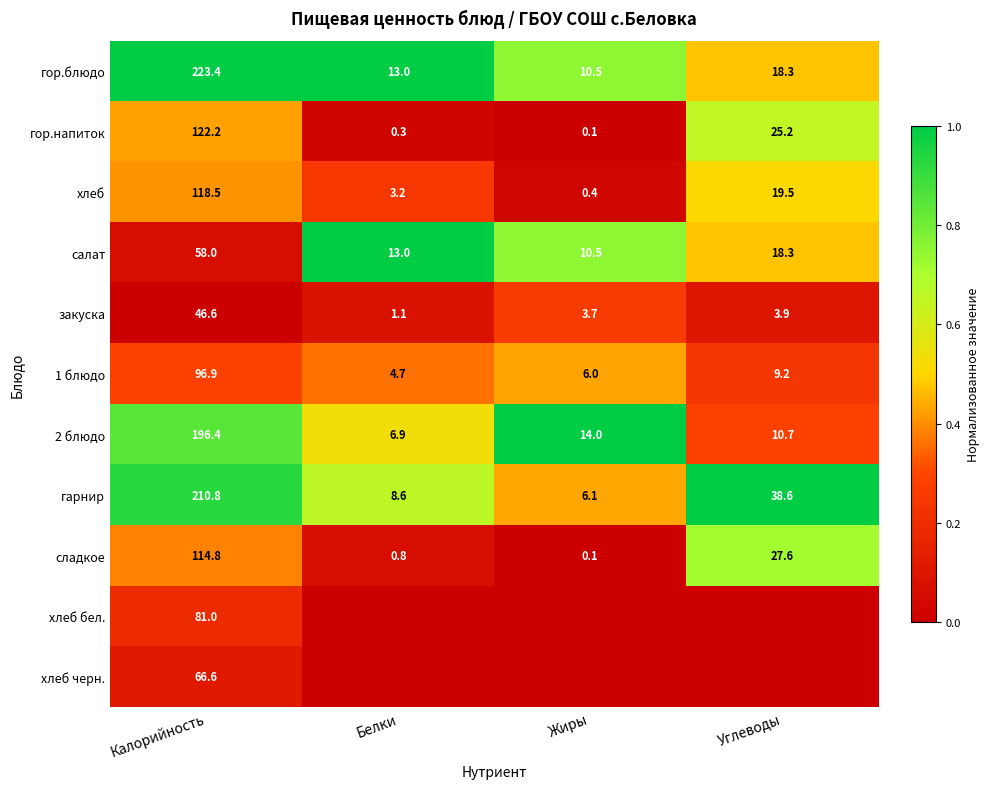

Rank the series at Калорийность from highest to lowest value.

гор.блюдо, гарнир, 2 блюдо, гор.напиток, хлеб, сладкое, 1 блюдо, хлеб бел., хлеб черн., салат, закуска